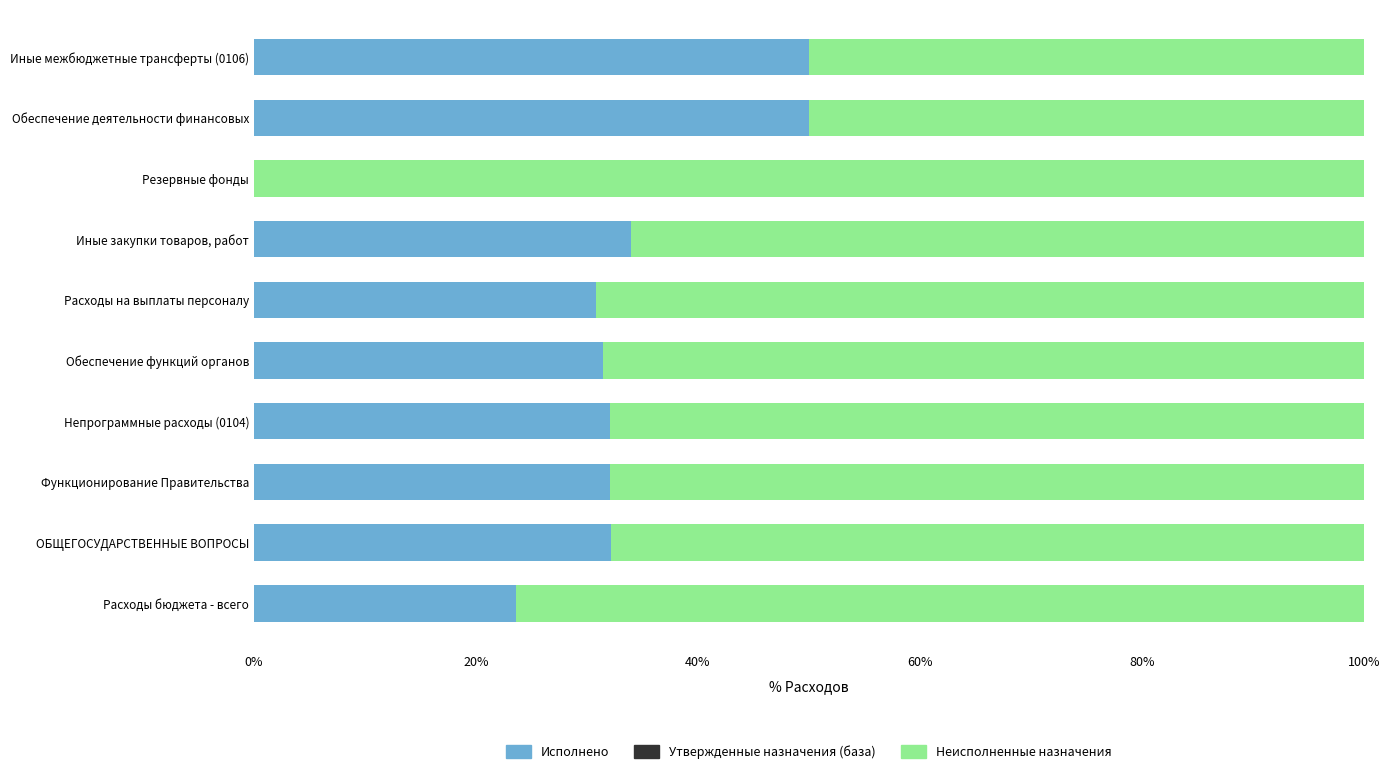

At which label is Исполнено closest to 25?

Расходы бюджета - всего